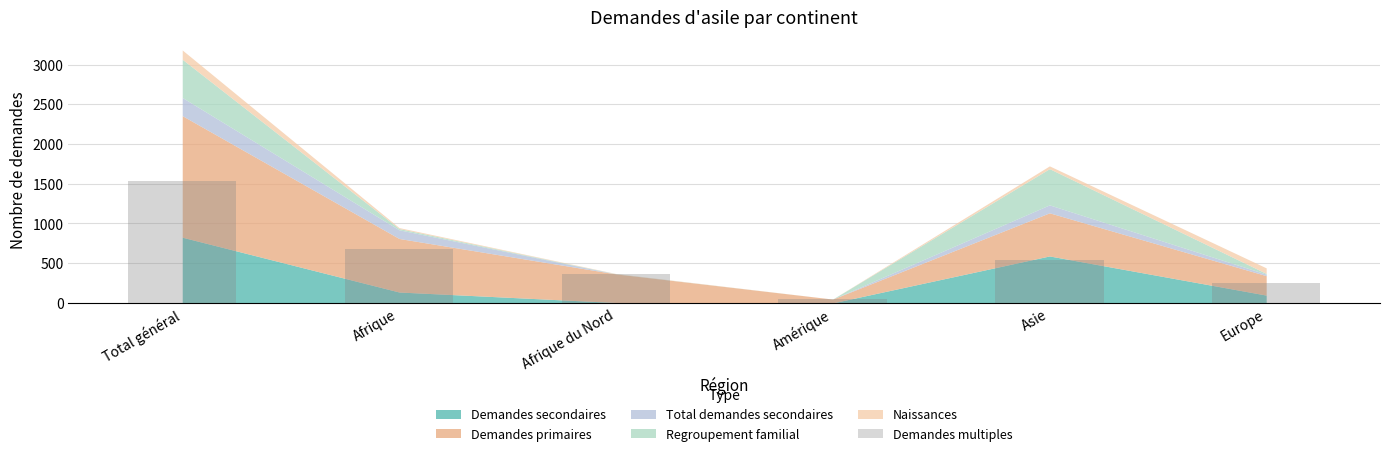

What is the maximum value shown in the chart?

1530